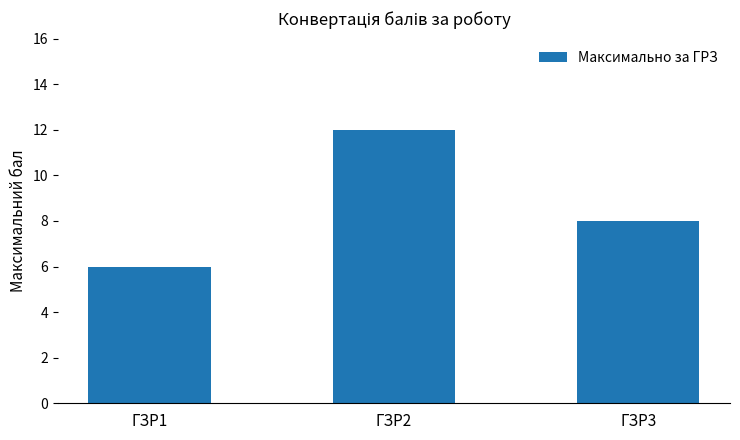

Count the values in the range 6 to 12.

3